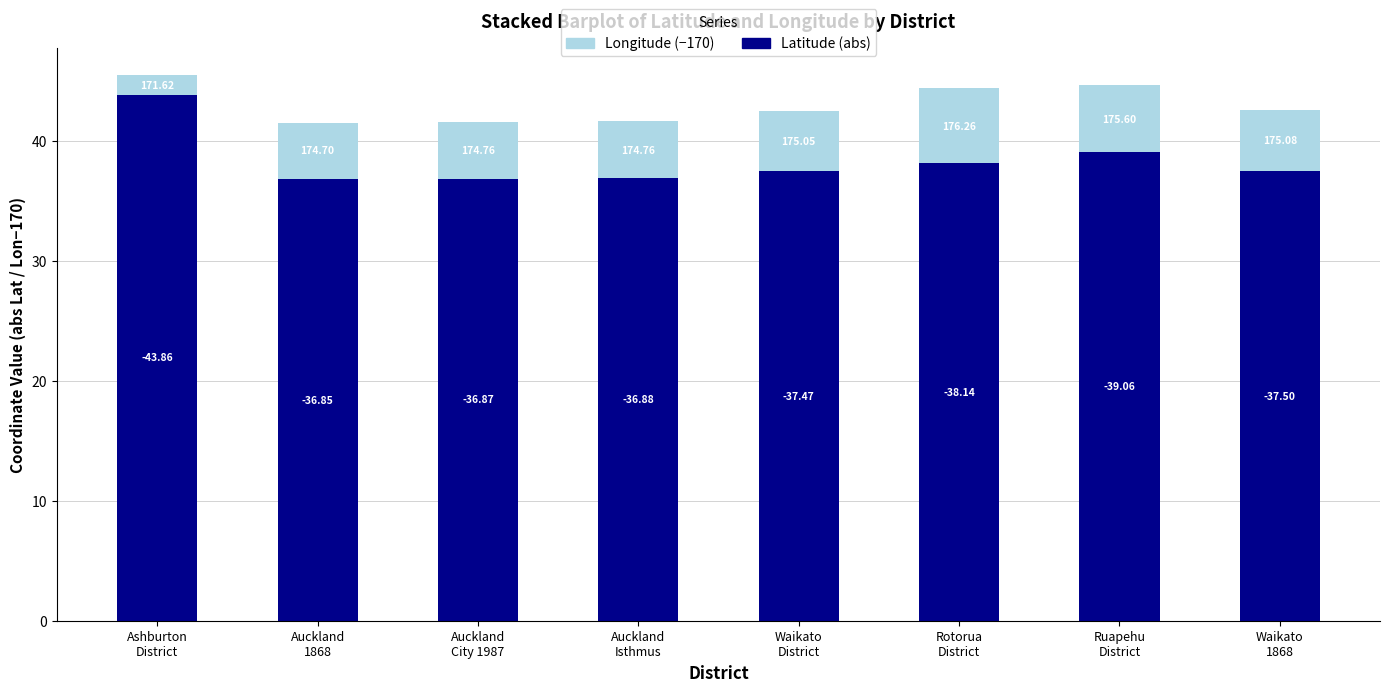

What are all the series names shown in the legend?

Longitude (−170), Latitude (abs)